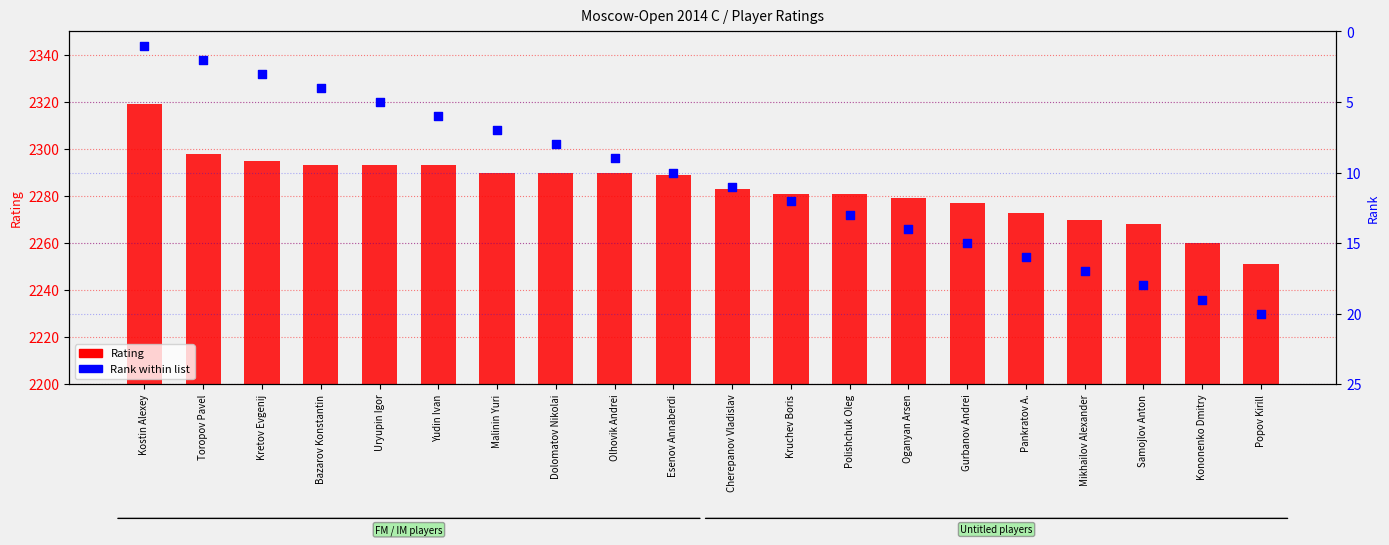

Which series reaches the minimum Y coordinate?

Rank within list